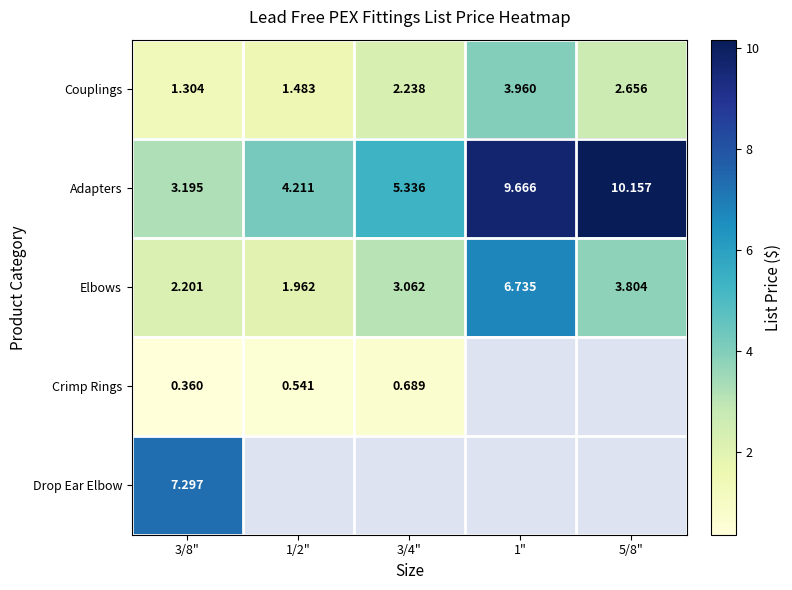

Which has a higher value, 3/4" or 1"?

1"